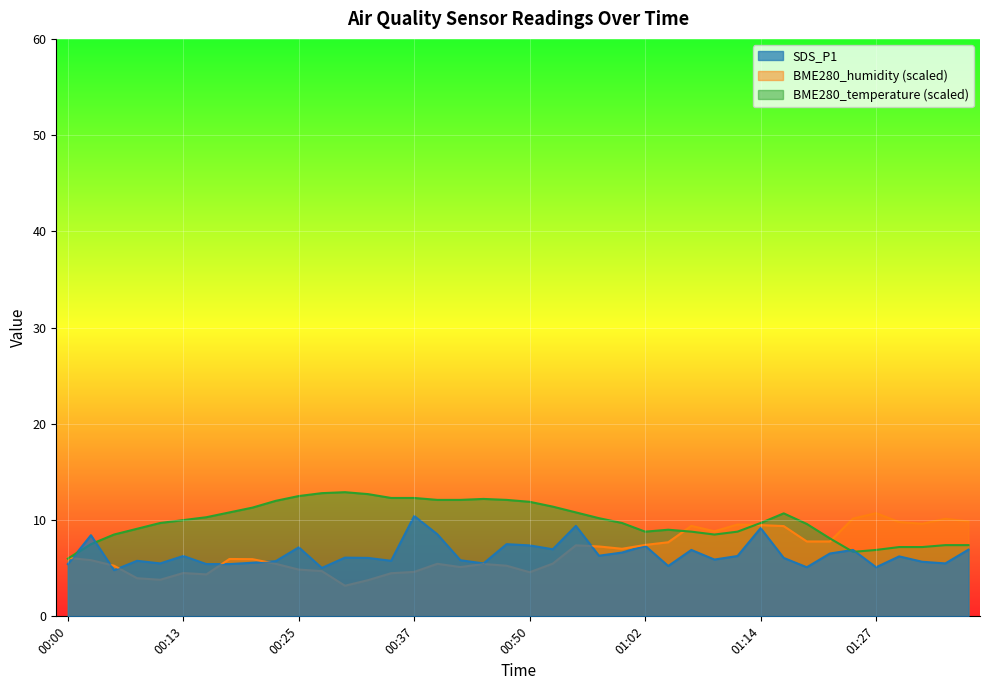

At which label does BME280_temperature first exceed 10?

00:15